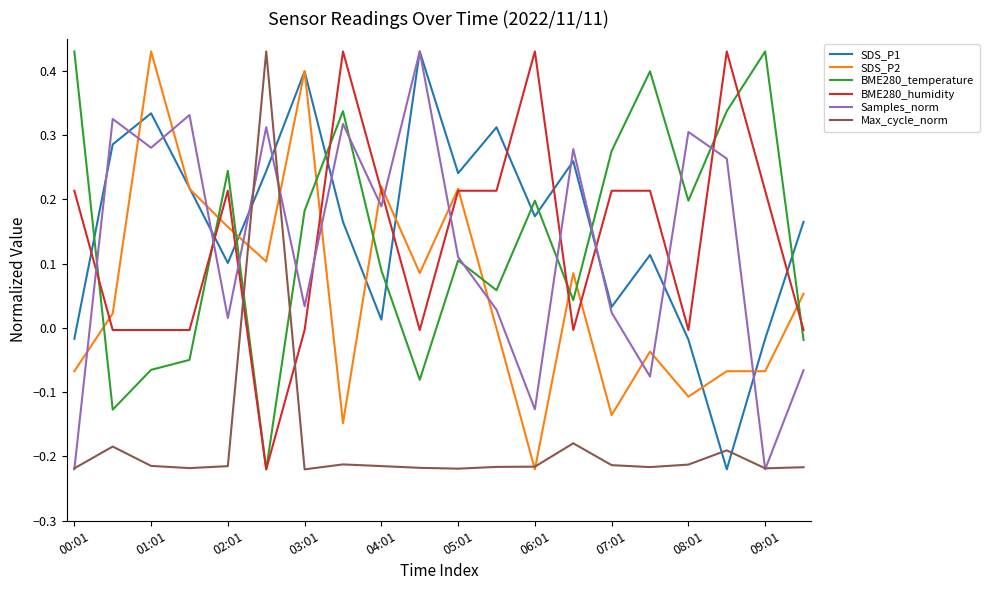

After their last crossing, which series has the higher values: SDS_P2 or BME280_temperature?

SDS_P2